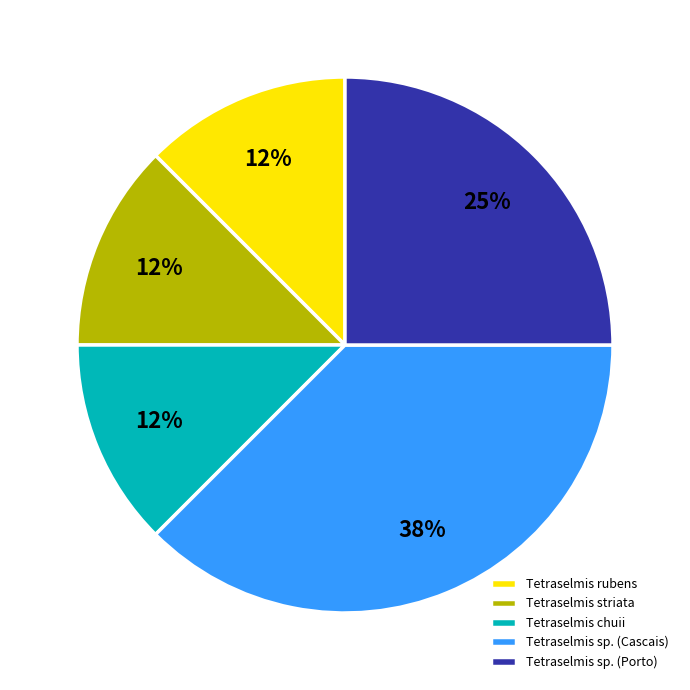

Combined, do Tetraselmis striata and Tetraselmis sp. (Porto) account for over 50%?

No